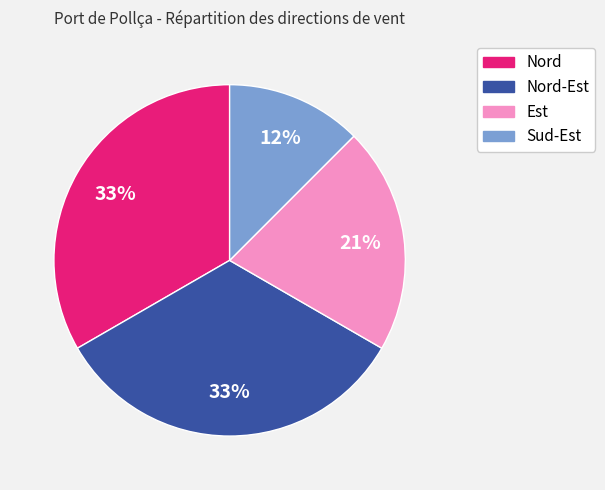

Does any single category account for the majority?

No